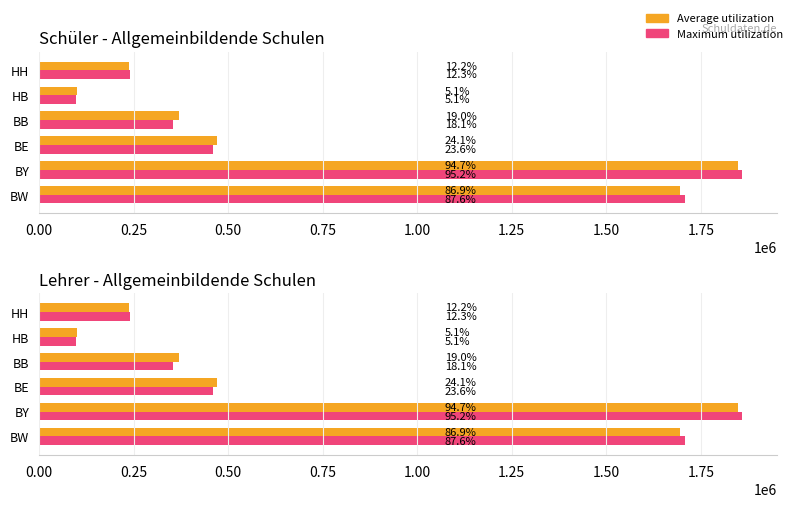

What is the minimum value for Average utilization?

99234